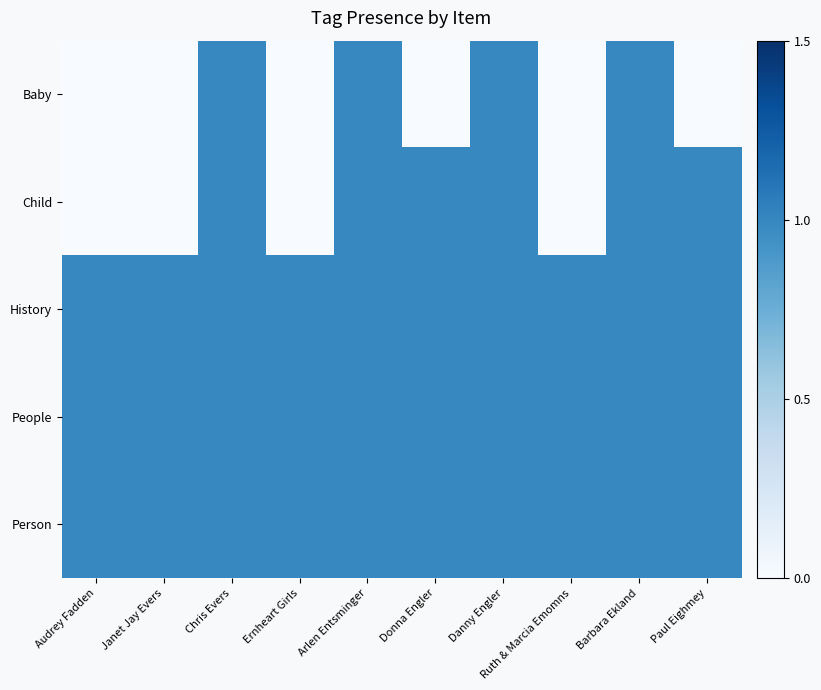

Reading left to right, transcribe all the data shown in this chart.

Baby: Audrey Fadden=0	Janet Jay Evers=0	Chris Evers=1	Ernheart Girls=0	Arlen Entsminger=1	Donna Engler=0	Danny Engler=1	Ruth & Marcia Emomns=0	Barbara Ekland=1	Paul Eighmey=0
Child: Audrey Fadden=0	Janet Jay Evers=0	Chris Evers=1	Ernheart Girls=0	Arlen Entsminger=1	Donna Engler=1	Danny Engler=1	Ruth & Marcia Emomns=0	Barbara Ekland=1	Paul Eighmey=1
History: Audrey Fadden=1	Janet Jay Evers=1	Chris Evers=1	Ernheart Girls=1	Arlen Entsminger=1	Donna Engler=1	Danny Engler=1	Ruth & Marcia Emomns=1	Barbara Ekland=1	Paul Eighmey=1
People: Audrey Fadden=1	Janet Jay Evers=1	Chris Evers=1	Ernheart Girls=1	Arlen Entsminger=1	Donna Engler=1	Danny Engler=1	Ruth & Marcia Emomns=1	Barbara Ekland=1	Paul Eighmey=1
Person: Audrey Fadden=1	Janet Jay Evers=1	Chris Evers=1	Ernheart Girls=1	Arlen Entsminger=1	Donna Engler=1	Danny Engler=1	Ruth & Marcia Emomns=1	Barbara Ekland=1	Paul Eighmey=1